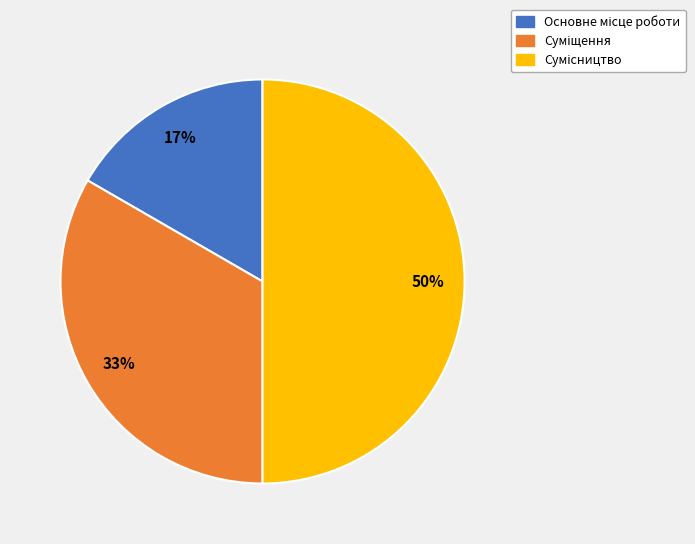

To the nearest percent, what is the average slice percentage?

33%